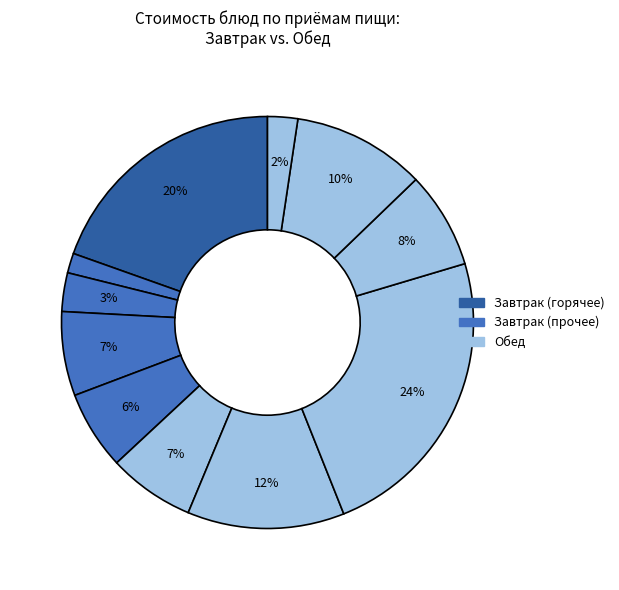

To the nearest percent, what is the average slice percentage?

9%